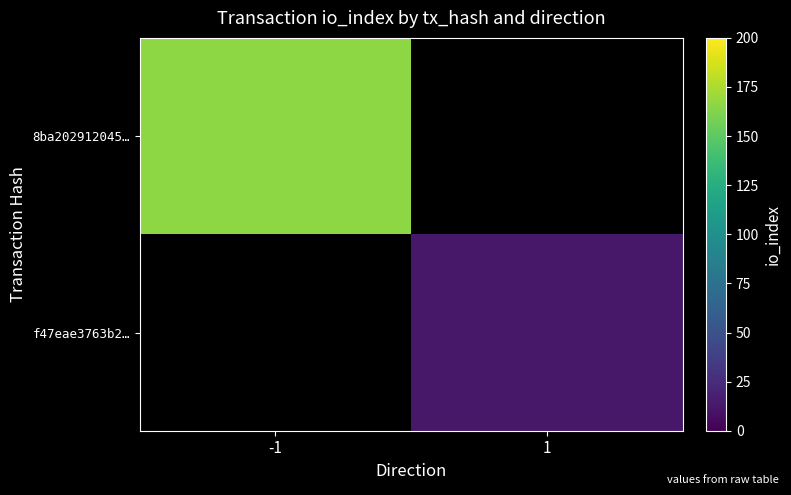

How many values in 8ba202912045… are above zero?

1